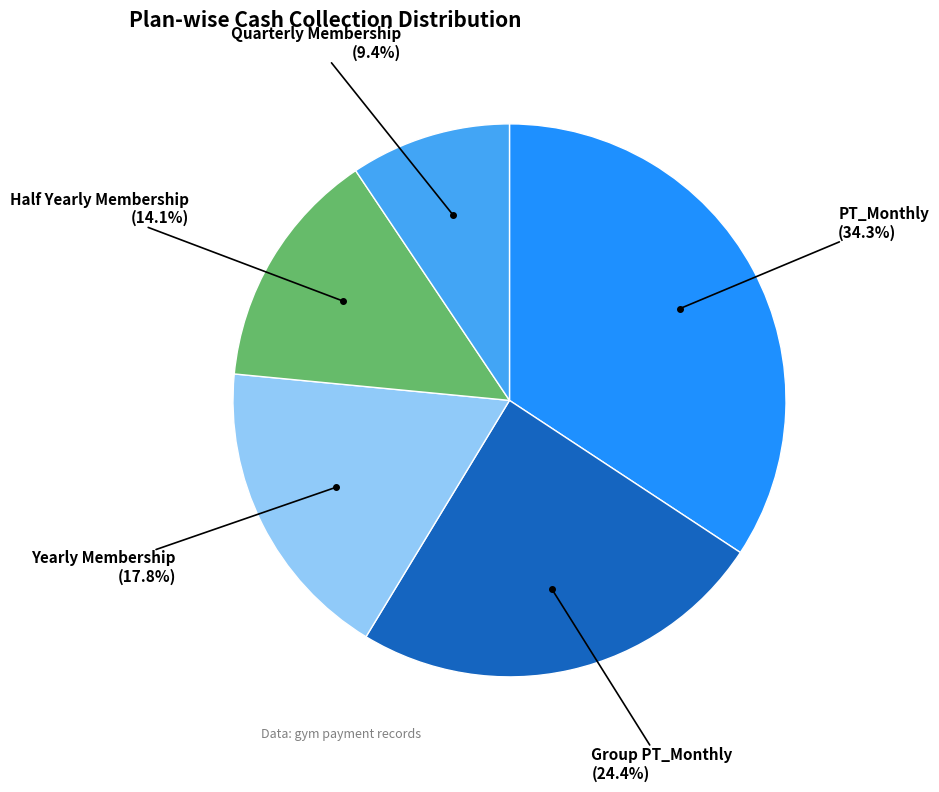

Is it true that Quarterly Membership is 9% of the pie?

True